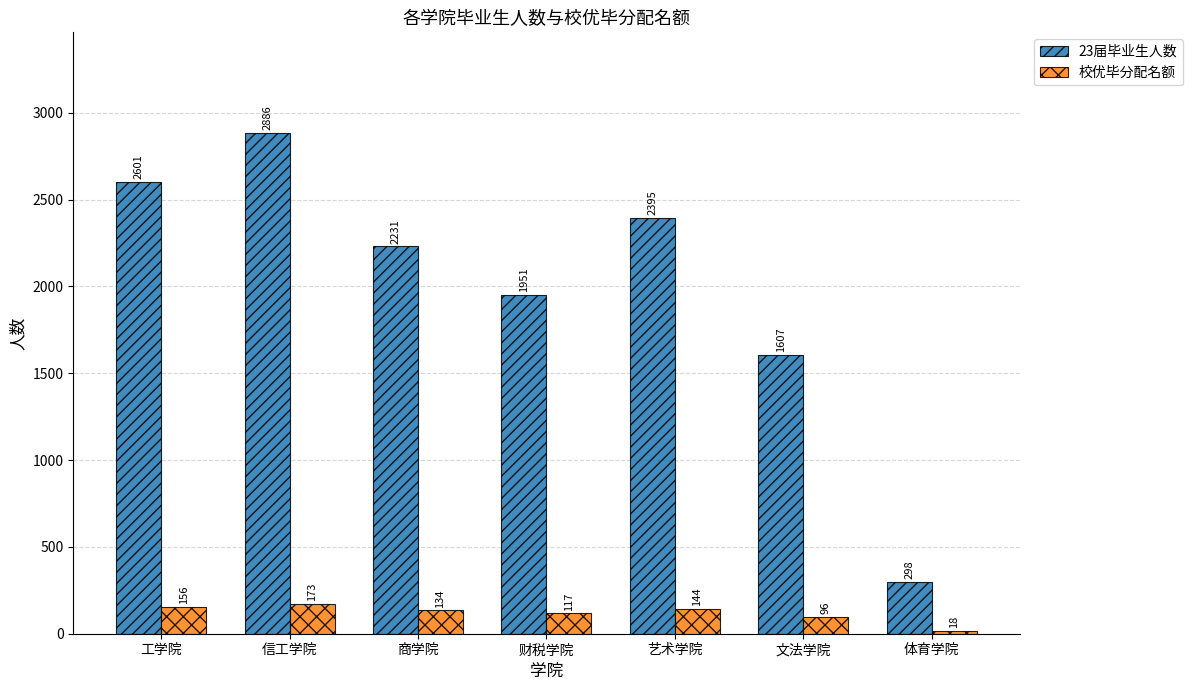

Is the value of 校优毕分配名额 at 商学院 greater than the value of 23届毕业生人数 at 体育学院?

No